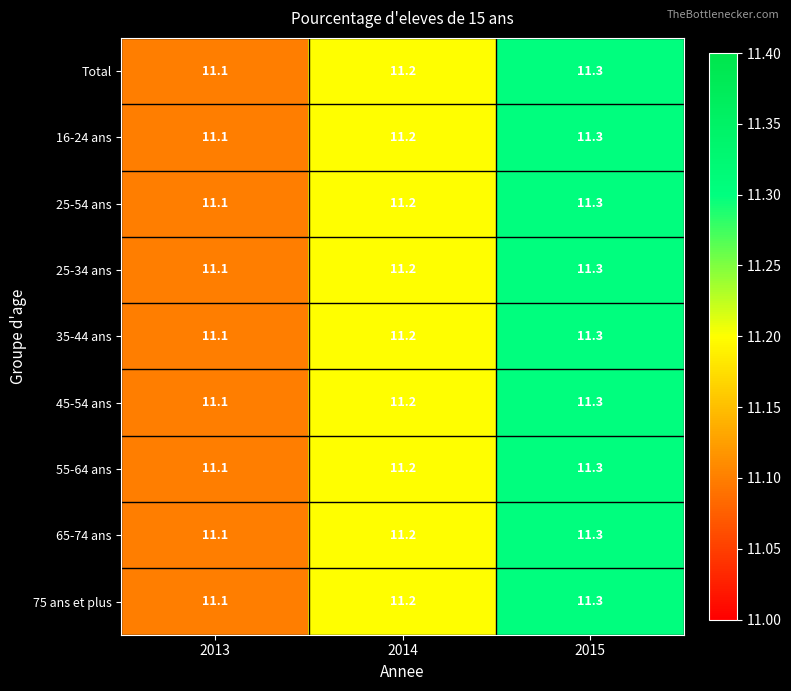

What is the maximum value for 35-44 ans?

11.3